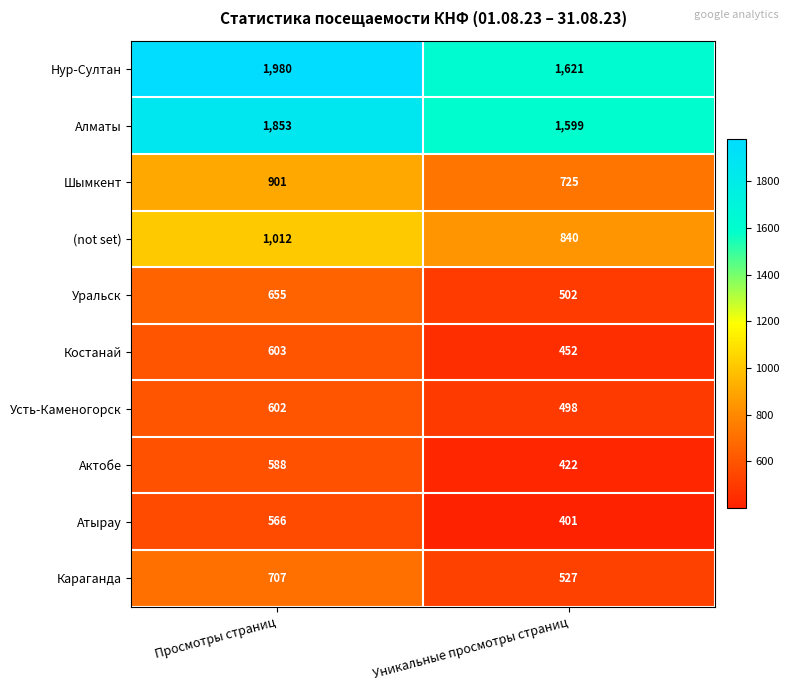

Which series has the largest total across all categories?

Нур-Султан